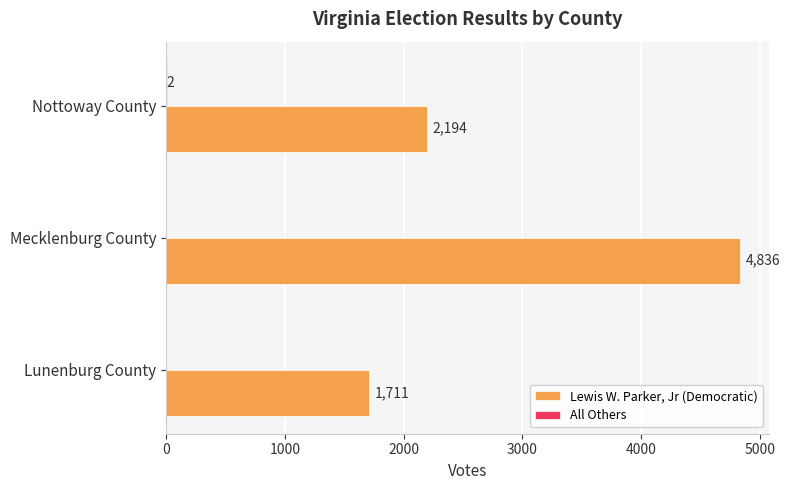

Between Lunenburg County and Mecklenburg County, which series saw the biggest shift?

Lewis W. Parker, Jr (Democratic)